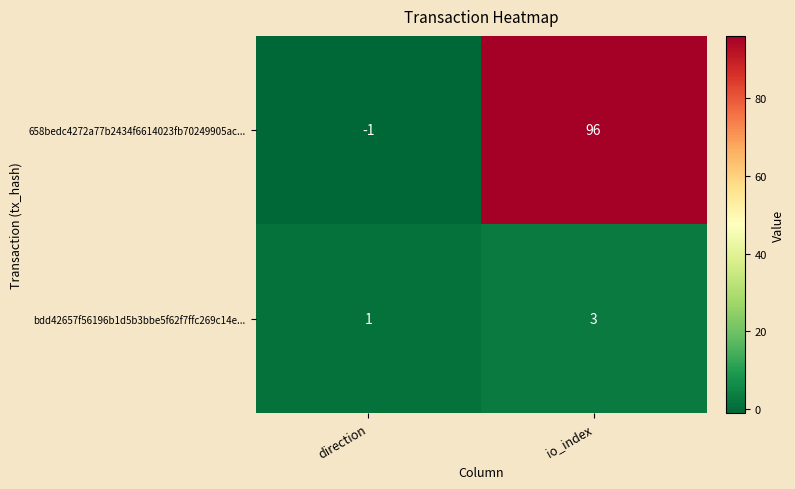

What is the smallest value displayed?

-1